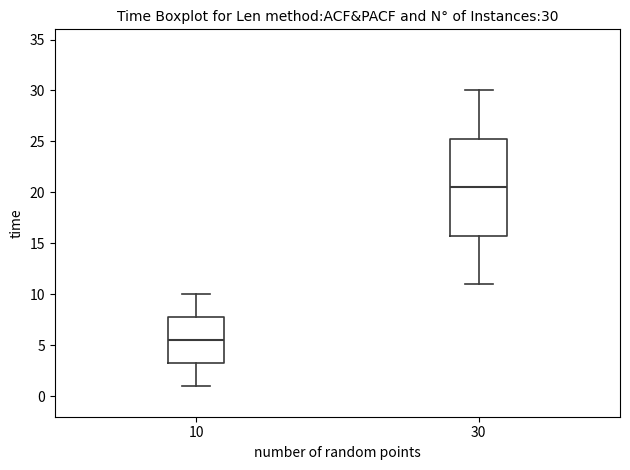

Which box's median line is the highest?

30